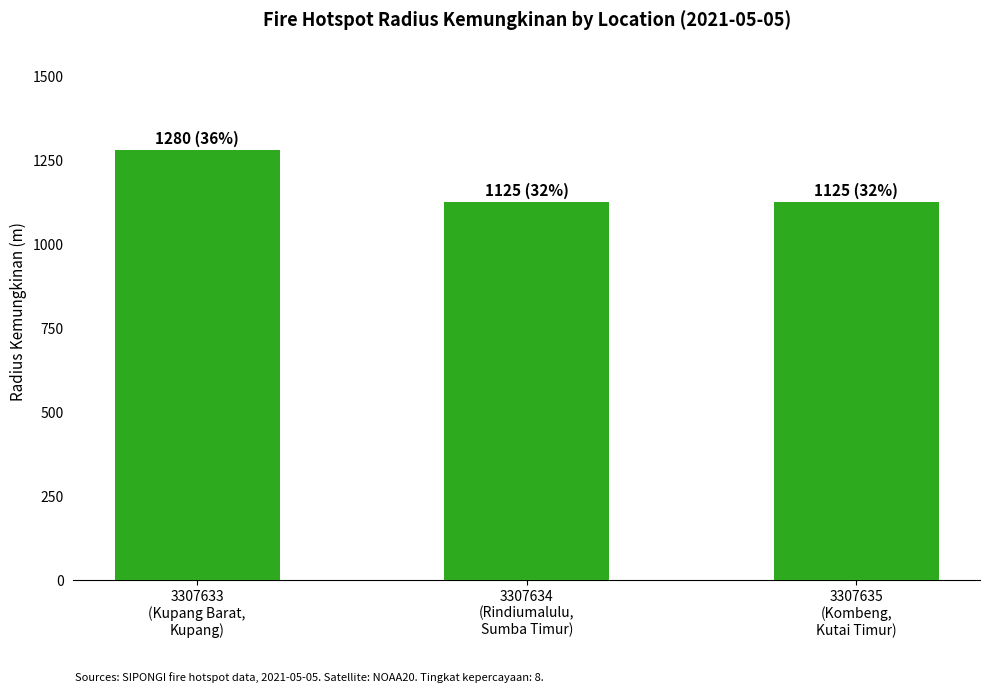

Which label corresponds to the largest value in the chart?

3307633
(Kupang Barat,
Kupang)